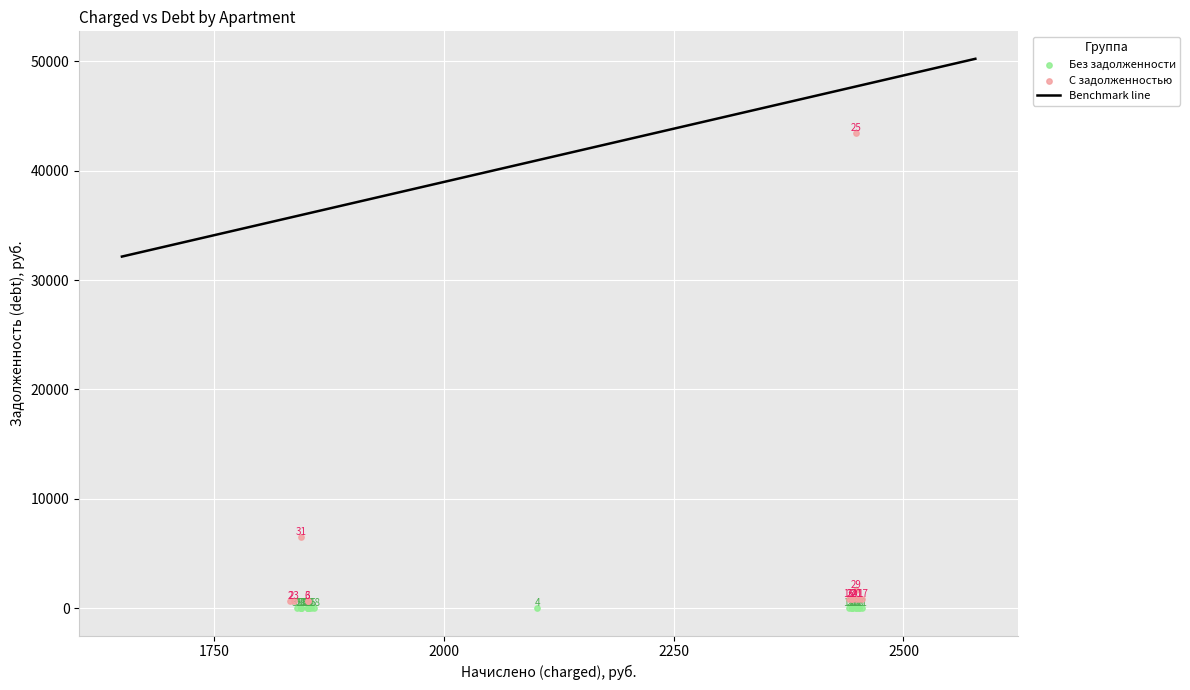

Which series contains the lowest Y value?

Без задолженности